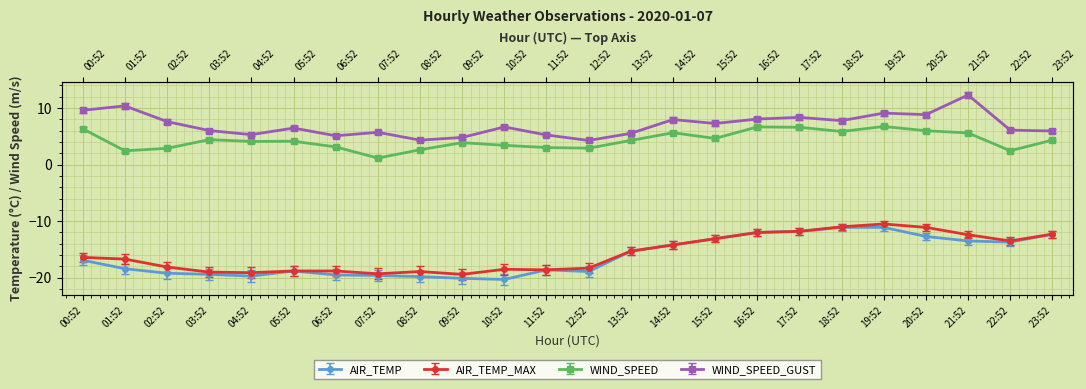

What is the sum of all AIR_TEMP_MAX values?

-396.0